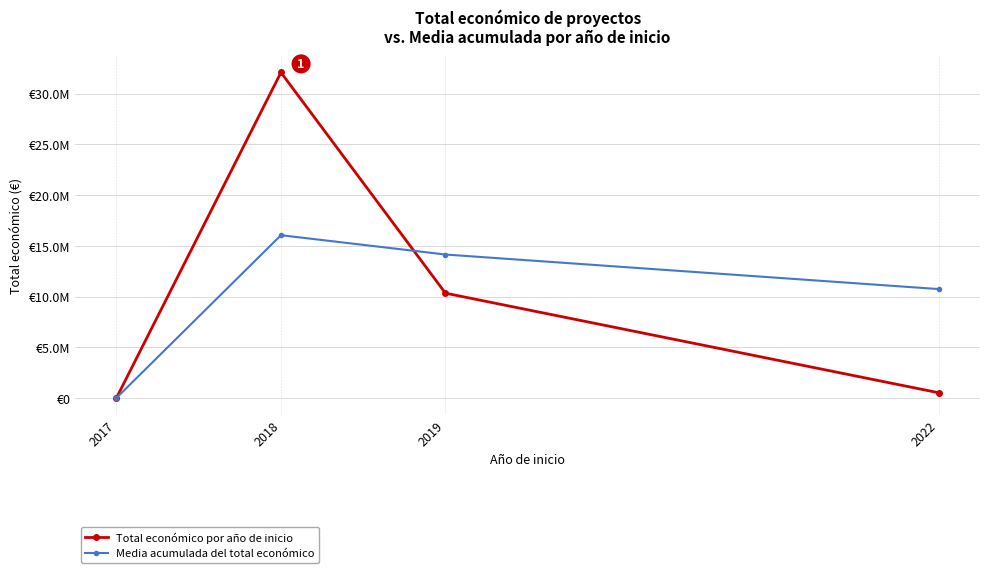

What is the difference between the maximum and minimum values in the Total económico por año de inicio series?

32056069.0